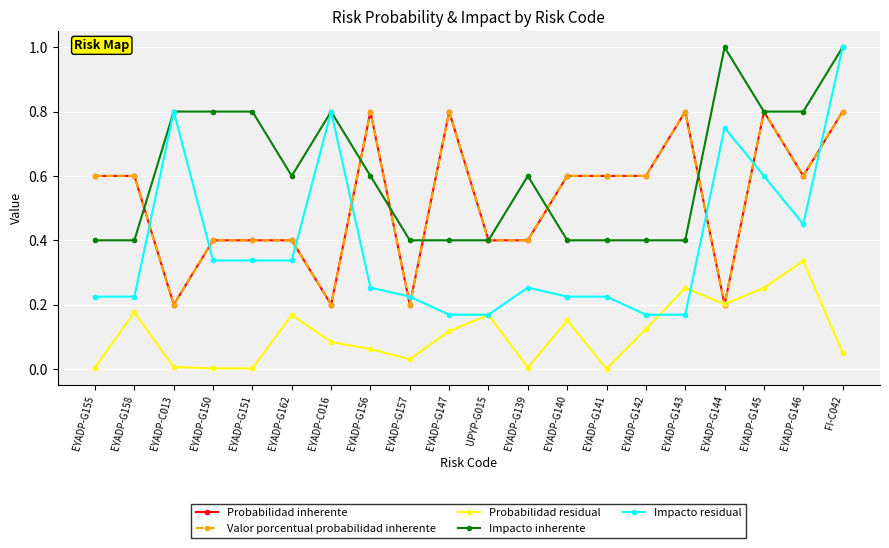

At how many categories does at least one series exceed 0?

20